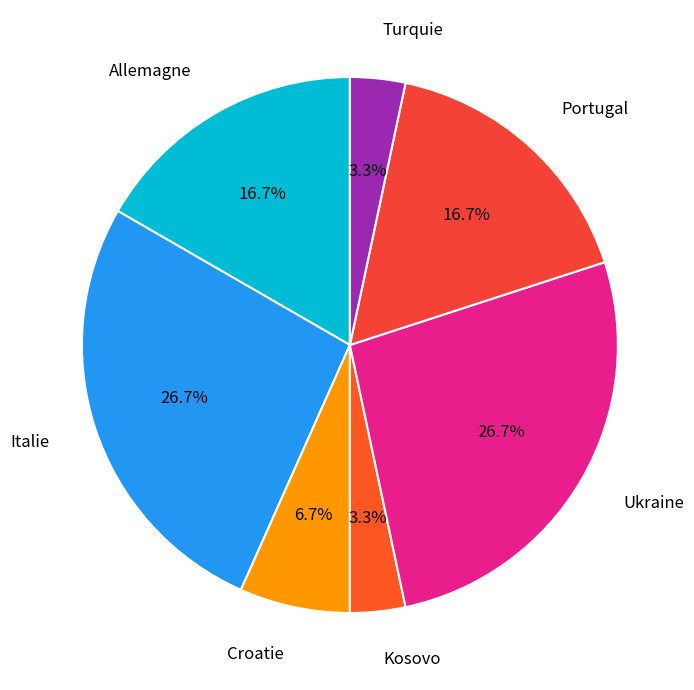

To the nearest percent, what is the average slice percentage?

14%